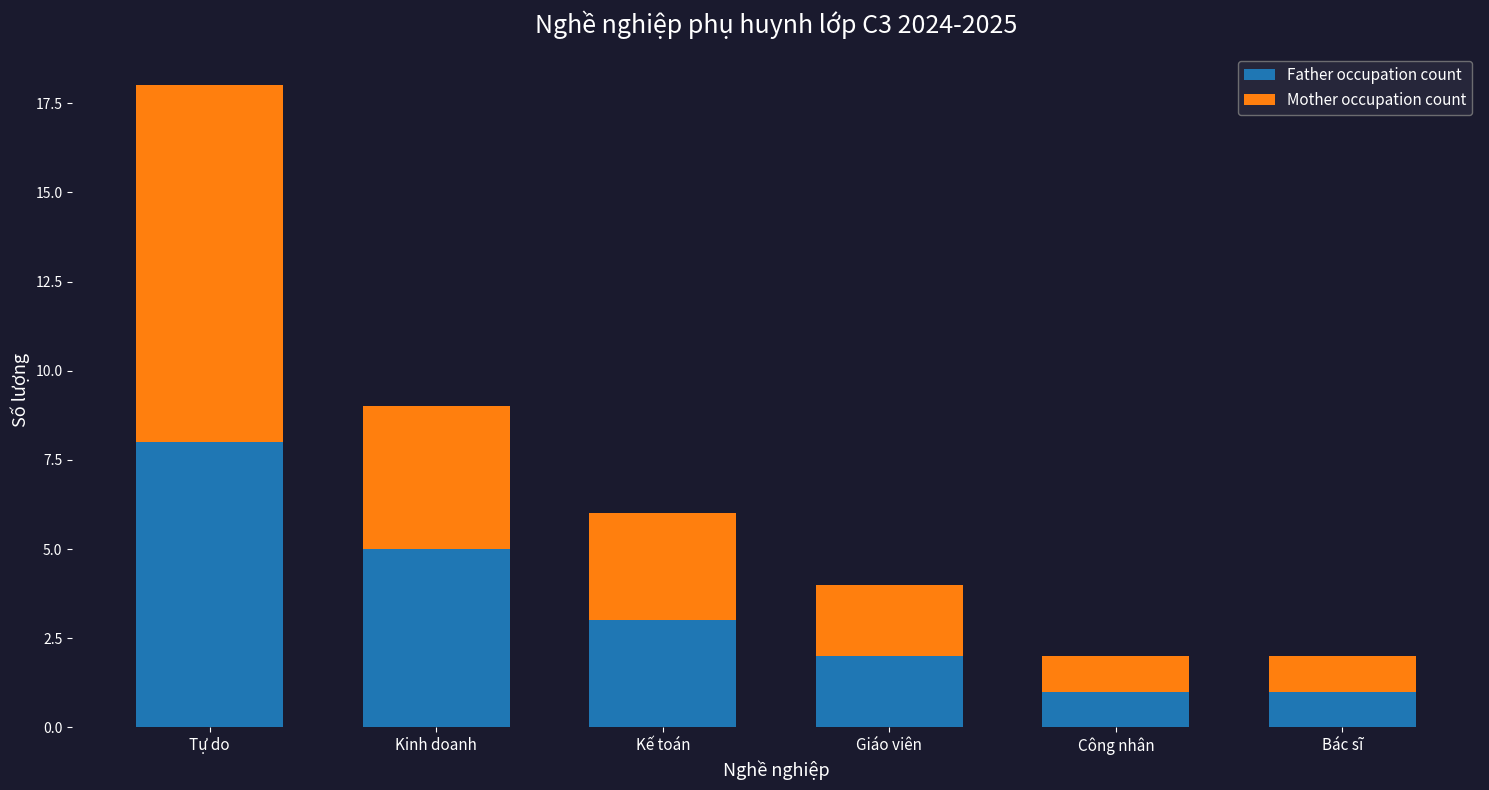

How many bars are there in total?

6